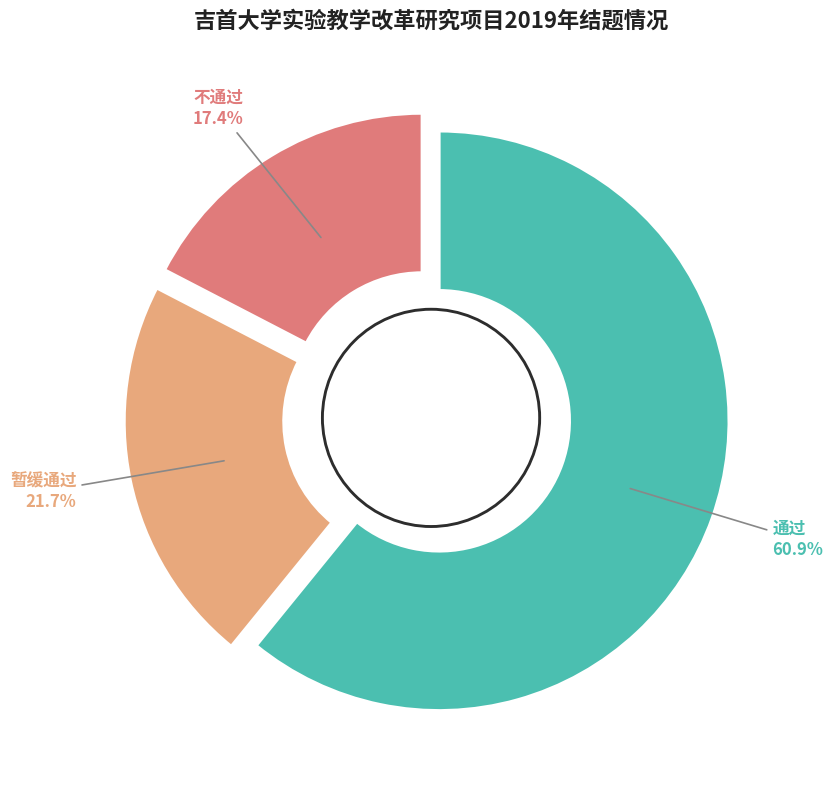

Count the number of slices in the pie.

3